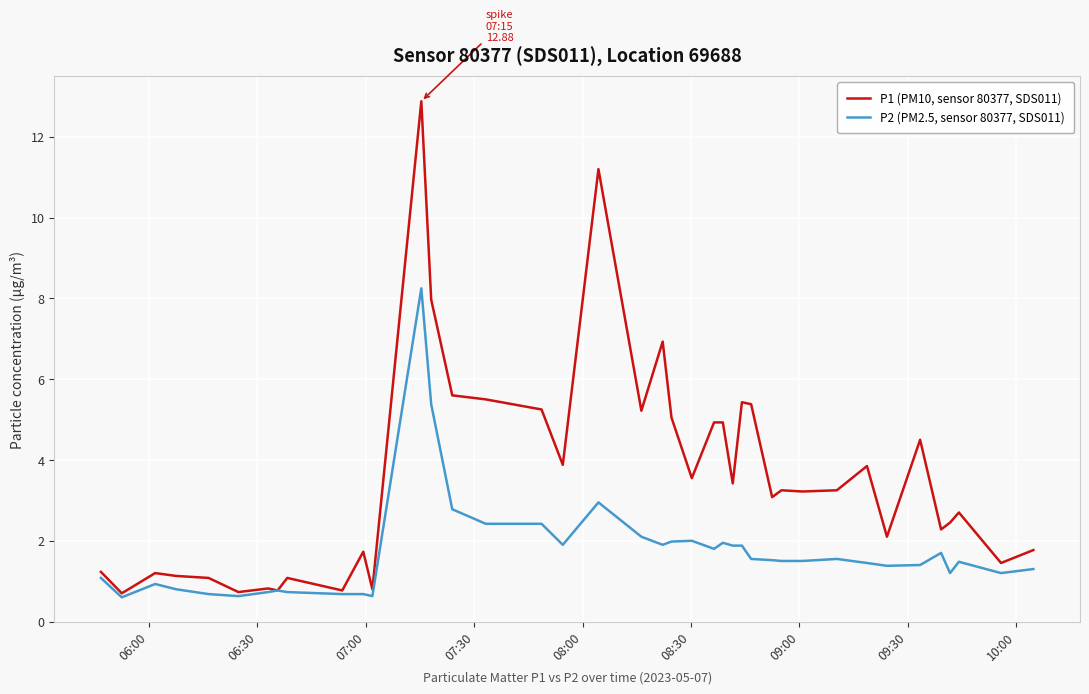

What is the smallest value displayed?

0.6